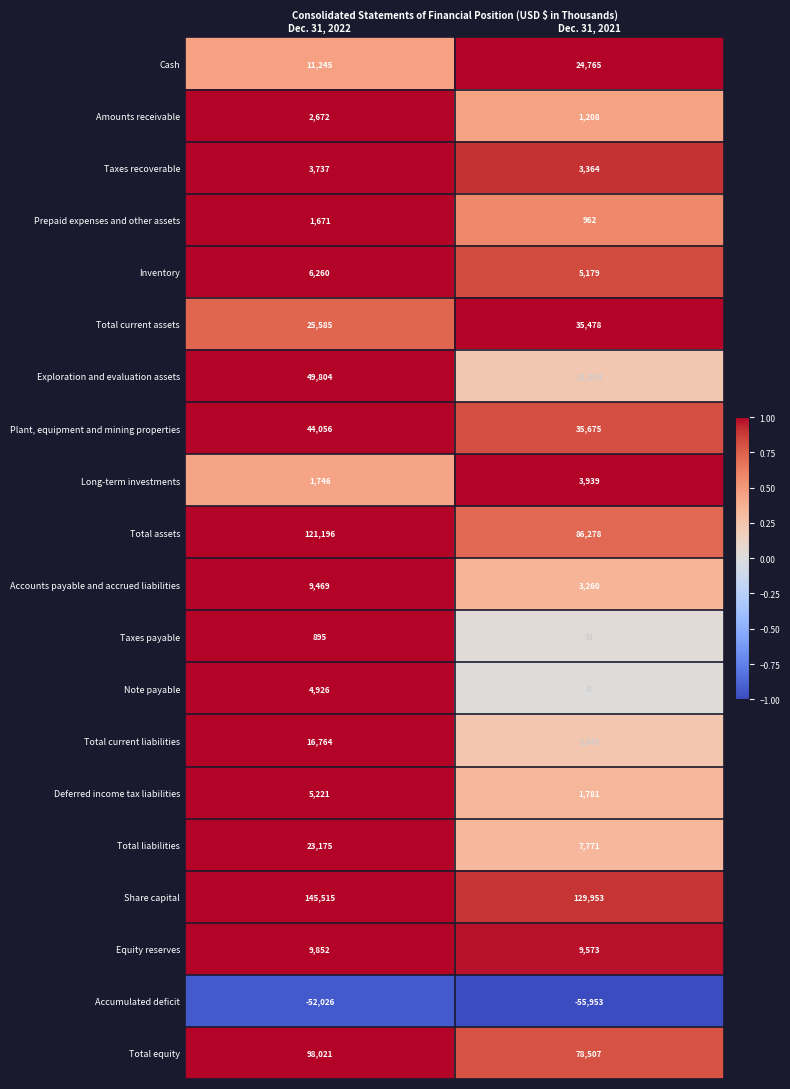

At which label is Equity reserves closest to 9712?

Dec. 31, 2021